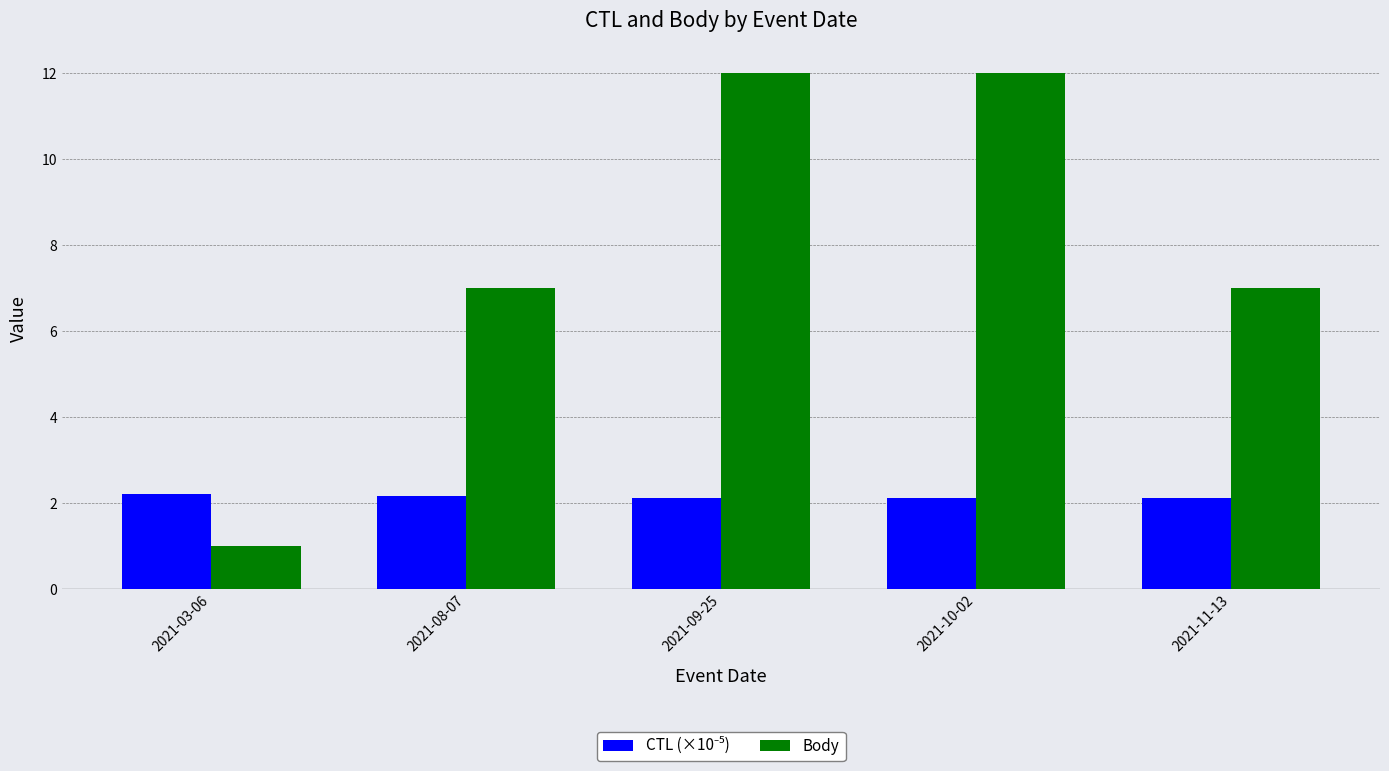

What is the difference between the Body values at 2021-10-02 and 2021-03-06?

11.0